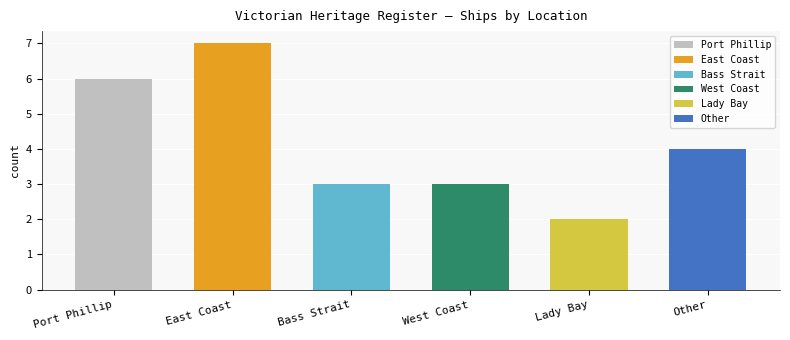

What is the average value?

4